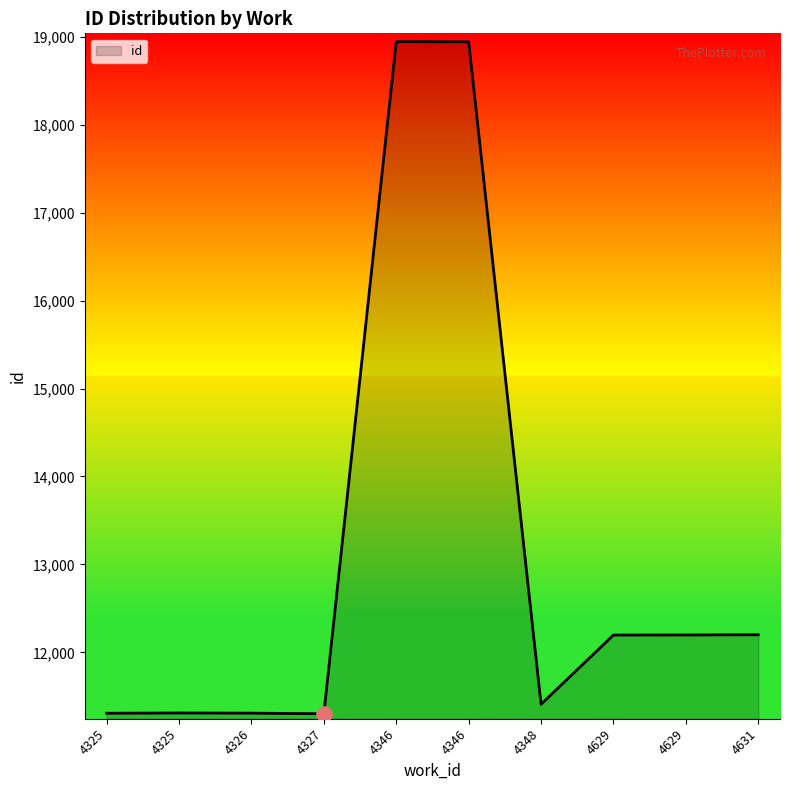

What is the ratio of the value at 4325 to the value at 4631?

0.9